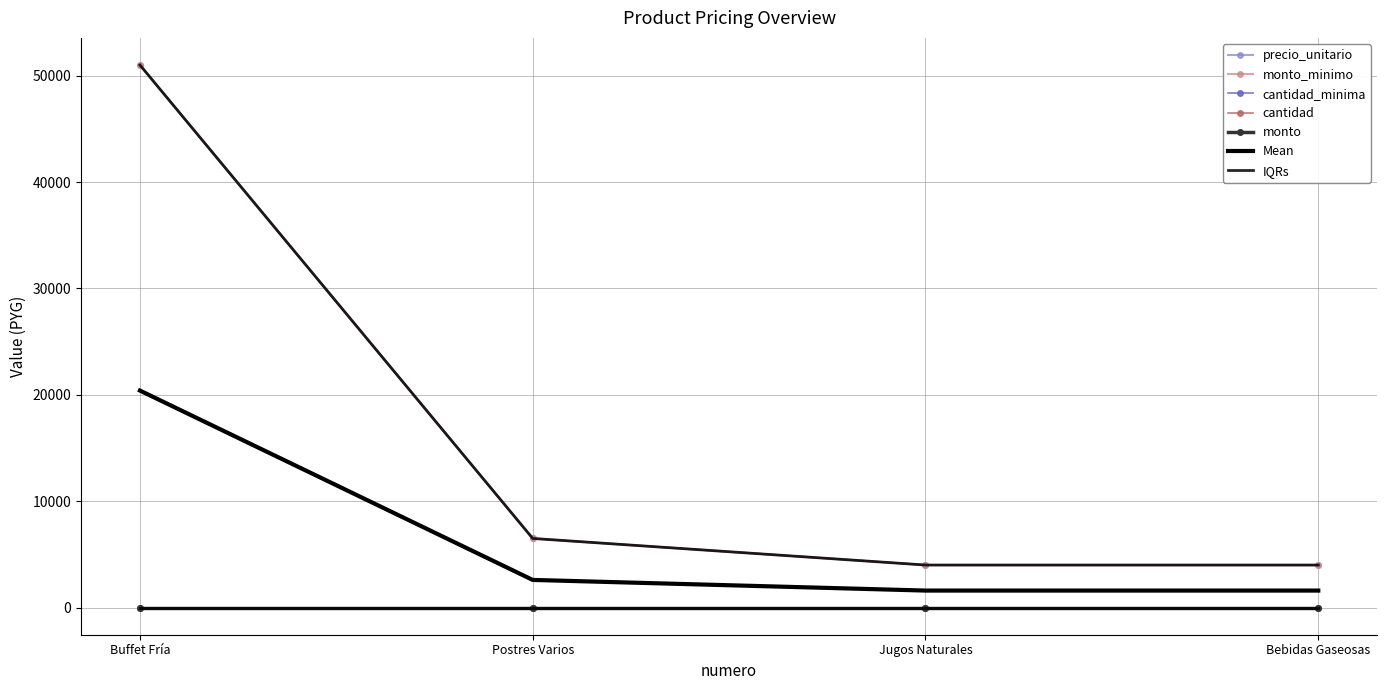

What is the minimum value for precio_unitario?

4000